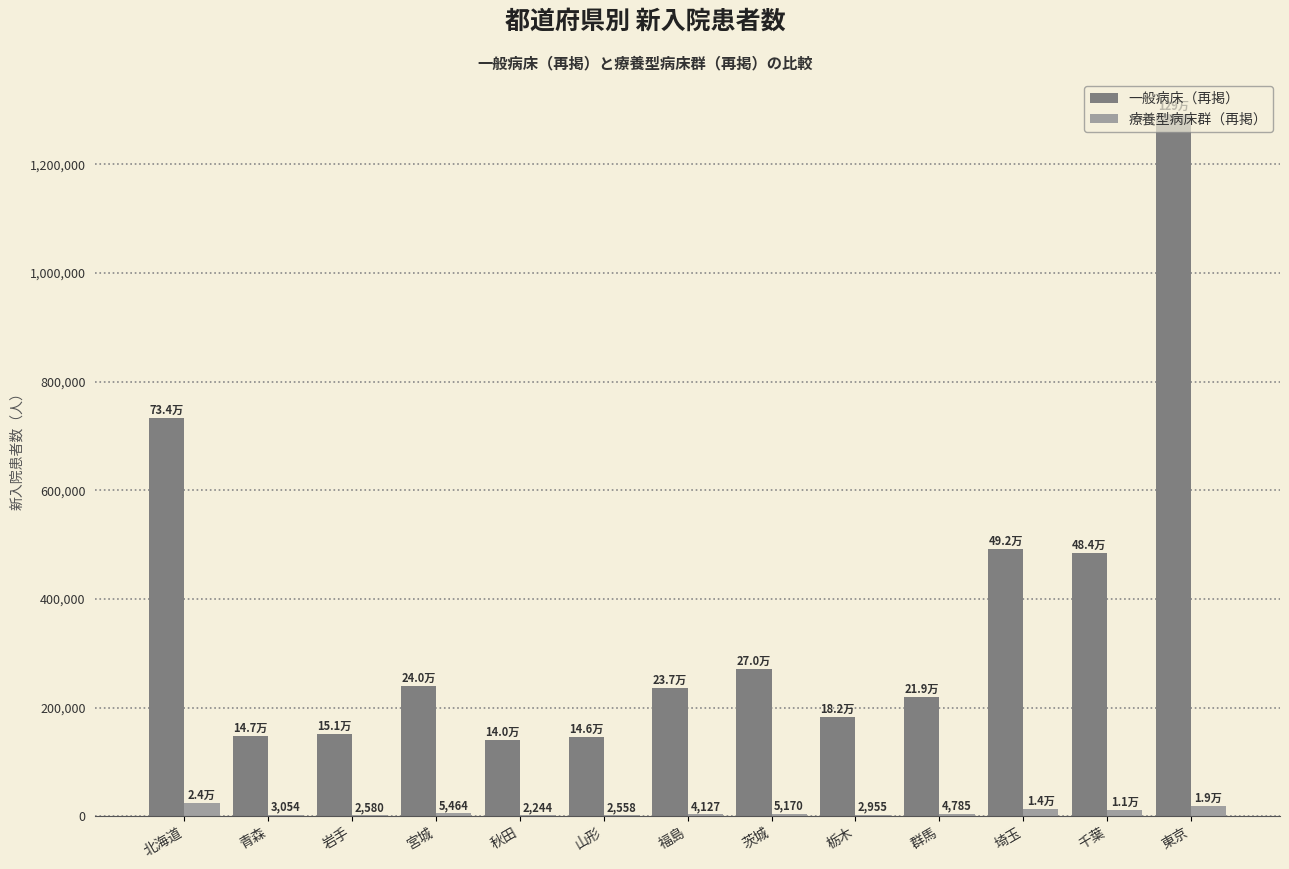

Between 福島 and 東京, which series saw the biggest shift?

一般病床（再掲）